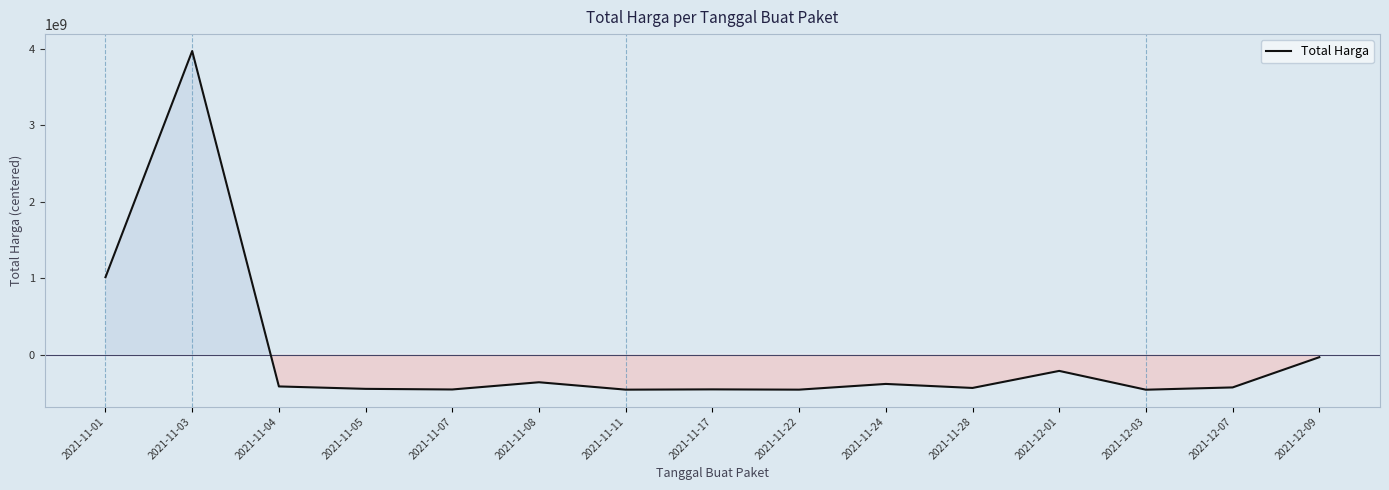

Which has a higher value, 2021-11-01 or 2021-11-03?

2021-11-03